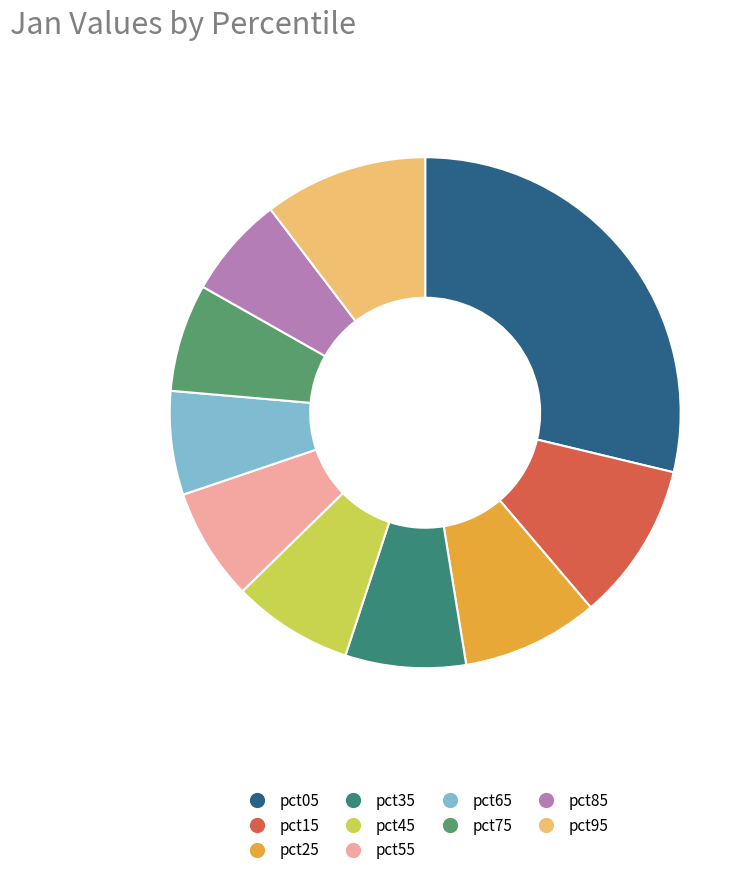

Which category has the smallest portion of the pie?

pct85